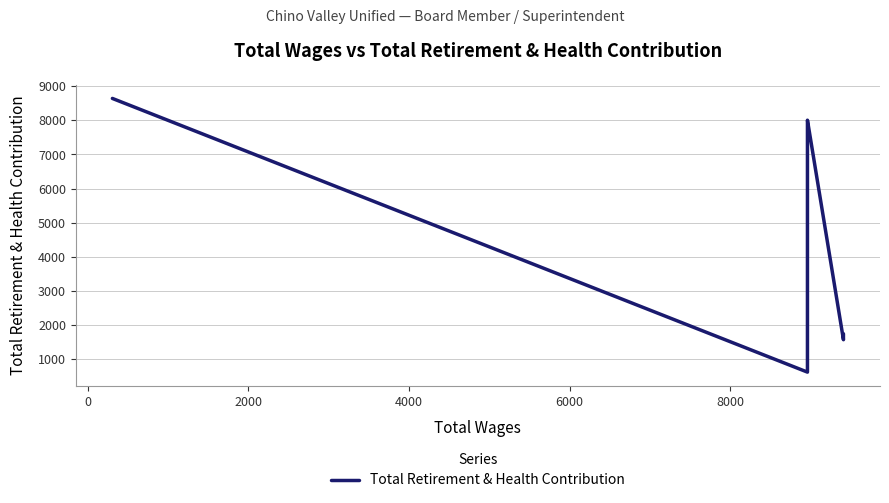

How many data points are less than 7933?

3